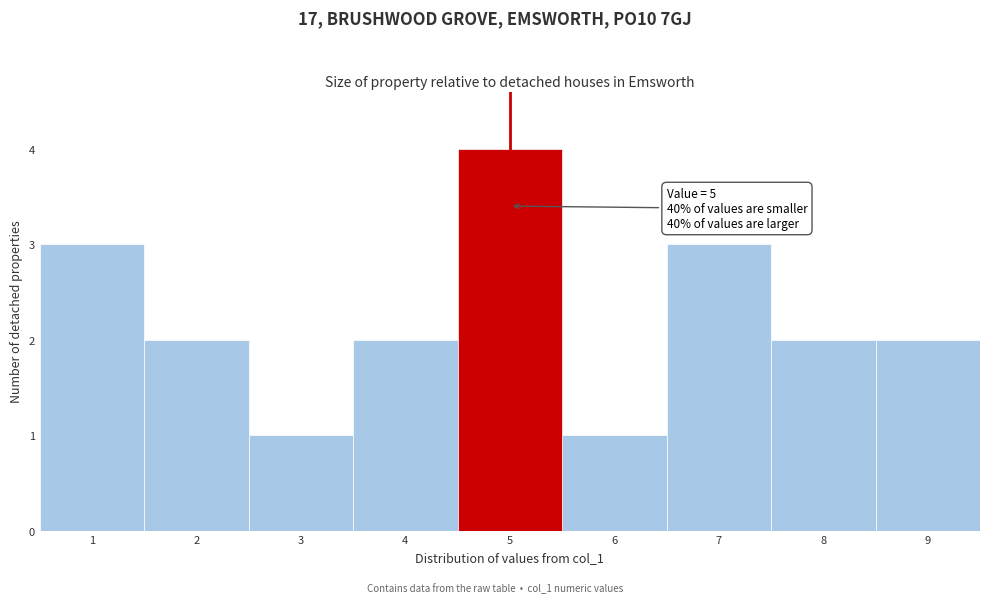

Over which range of the x-axis is the bar tallest?

4.5 to 5.5